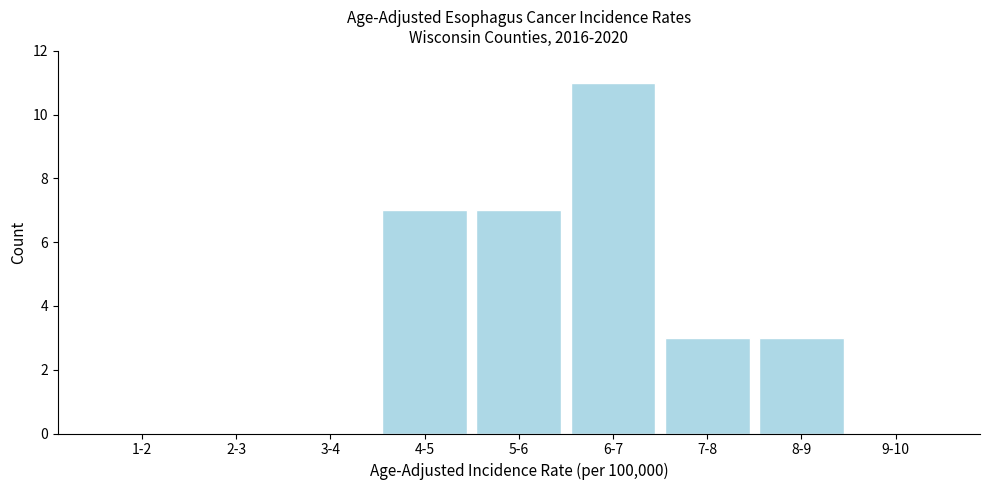

Reading left to right, transcribe all the data shown in this chart.

1-2=0	2-3=0	3-4=0	4-5=7	5-6=7	6-7=11	7-8=3	8-9=3	9-10=0